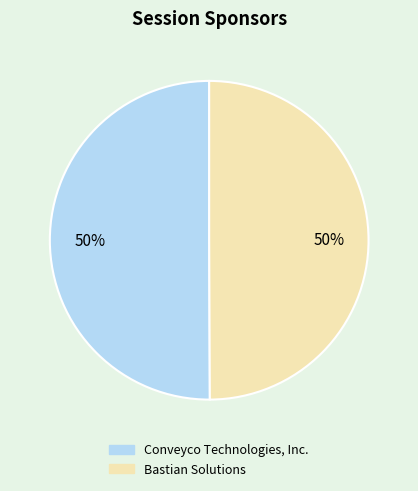

To the nearest percent, what percentage of the pie is Conveyco Technologies, Inc.?

50%